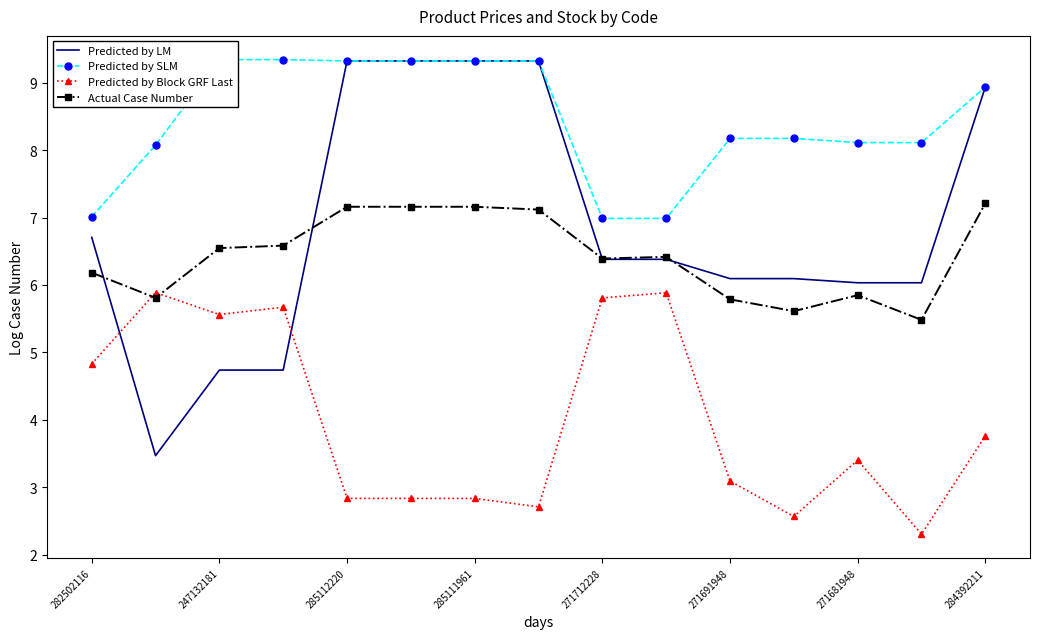

True or false: Predicted by SLM and Actual Case Number intersect in this chart.

False